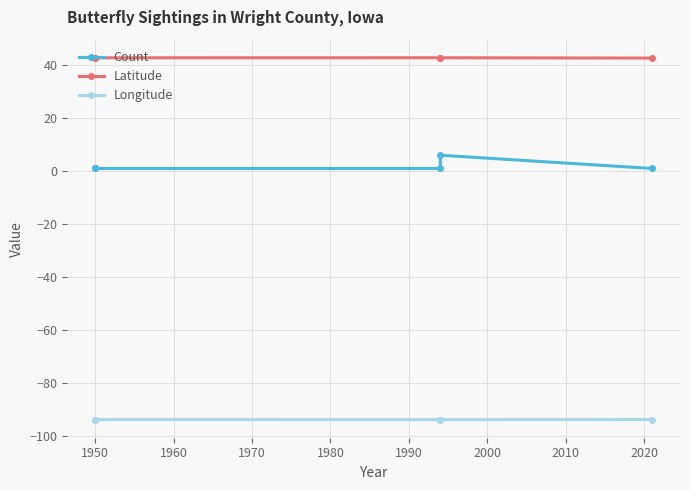

What is the maximum value shown in the chart?

42.7